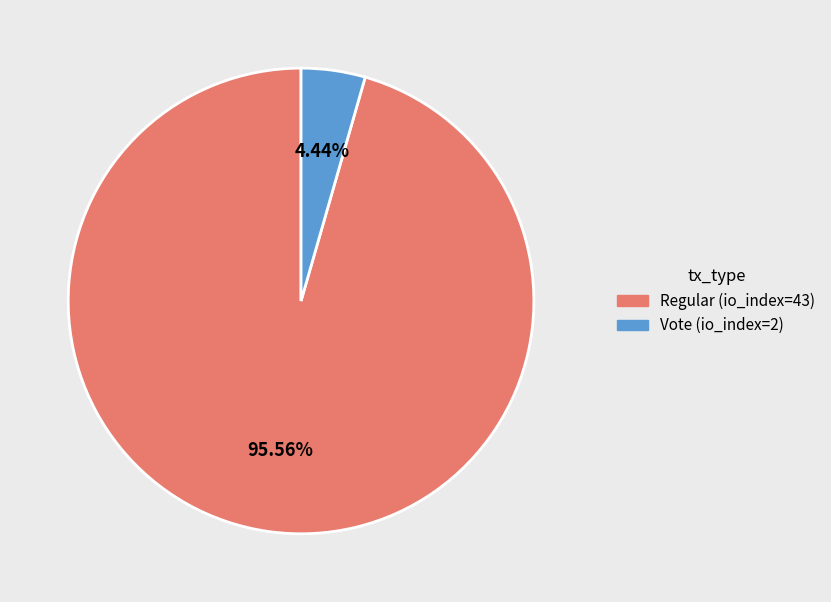

Is it true that Vote (io_index=2) is 4% of the pie?

True